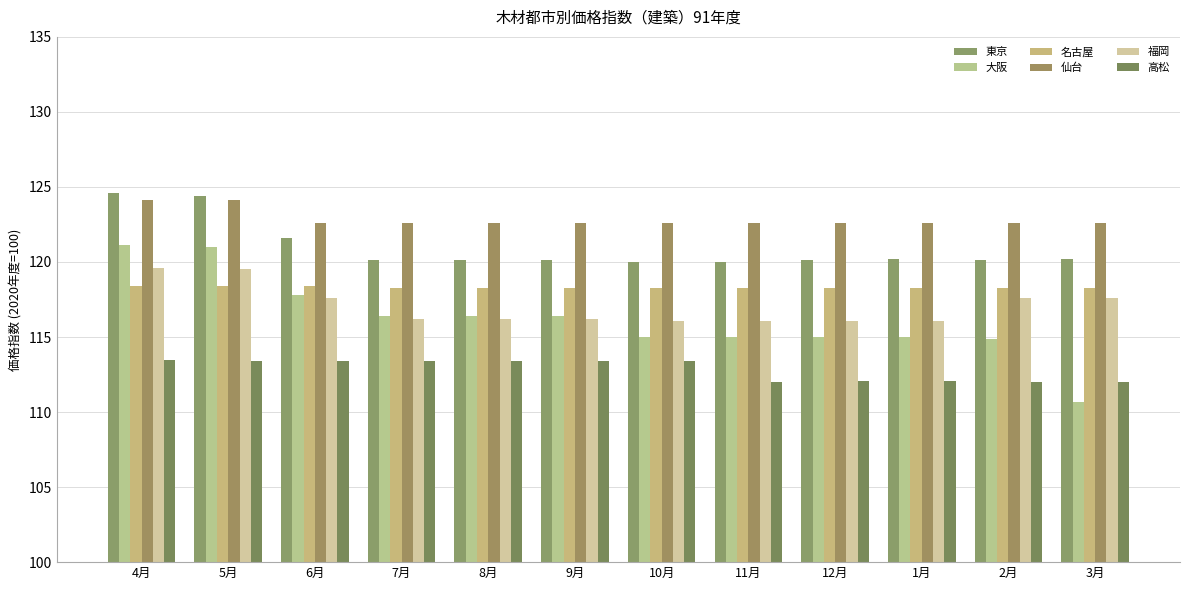

What position from the right is 8月?

8